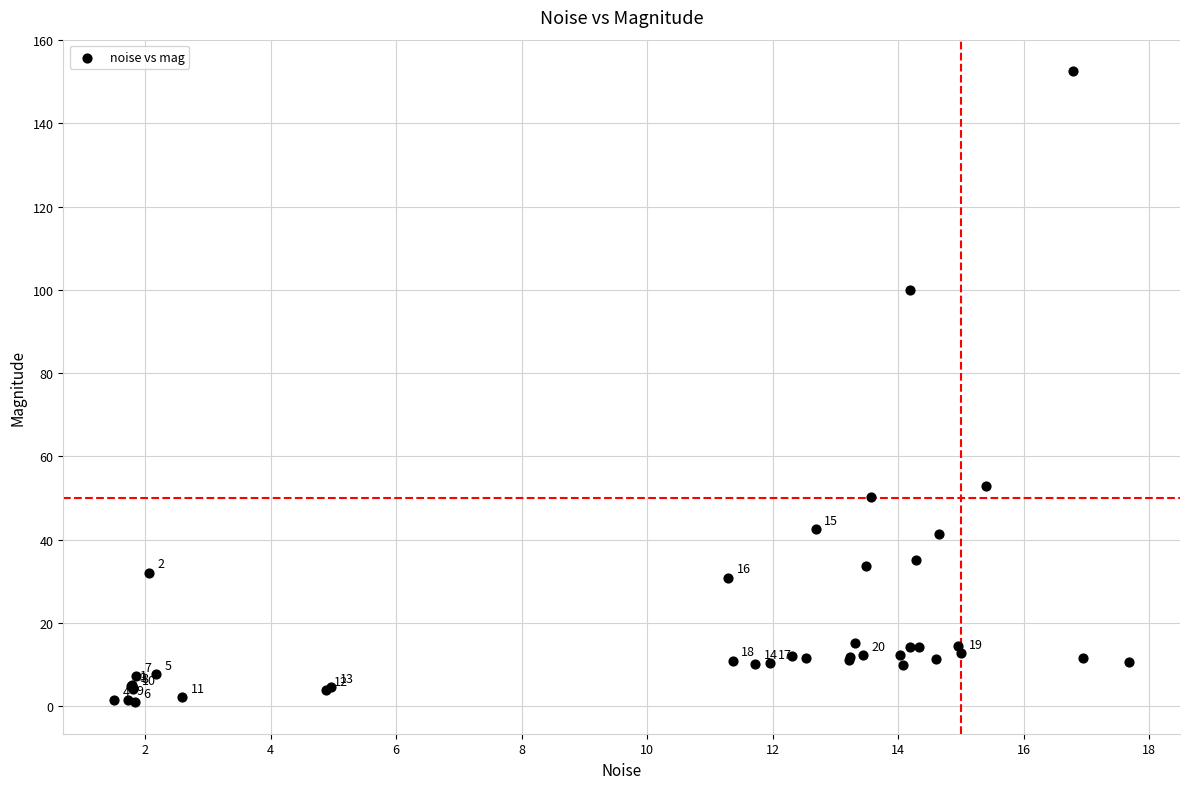

What Y value in the scatter plot is closest to 76?

52.9